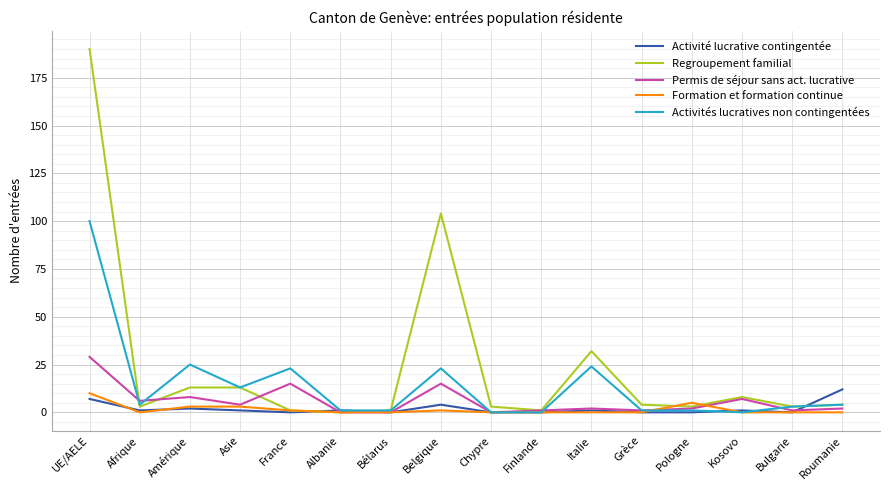

Which series has the largest total across all categories?

Regroupement familial